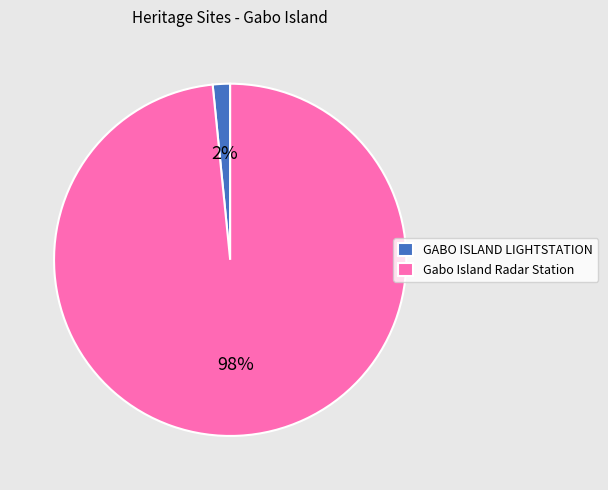

How many segments does this pie chart have?

2